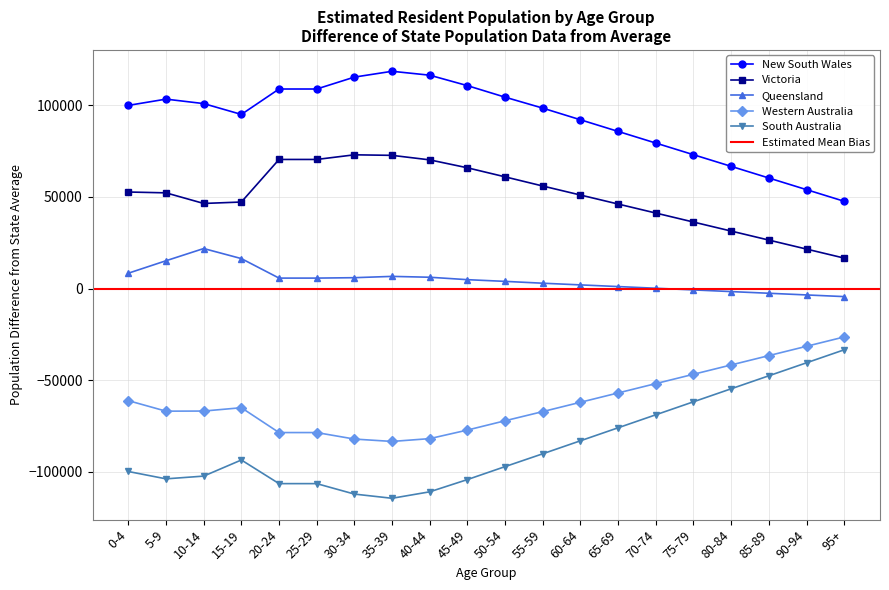

What is the value of the Victoria point at the 8th from the left?

72631.8